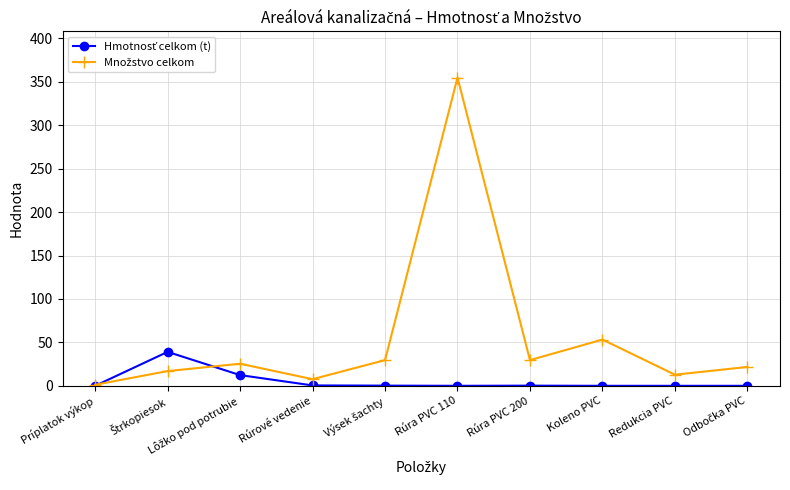

What is the label of the 5th point from the right?

Rúra PVC 110